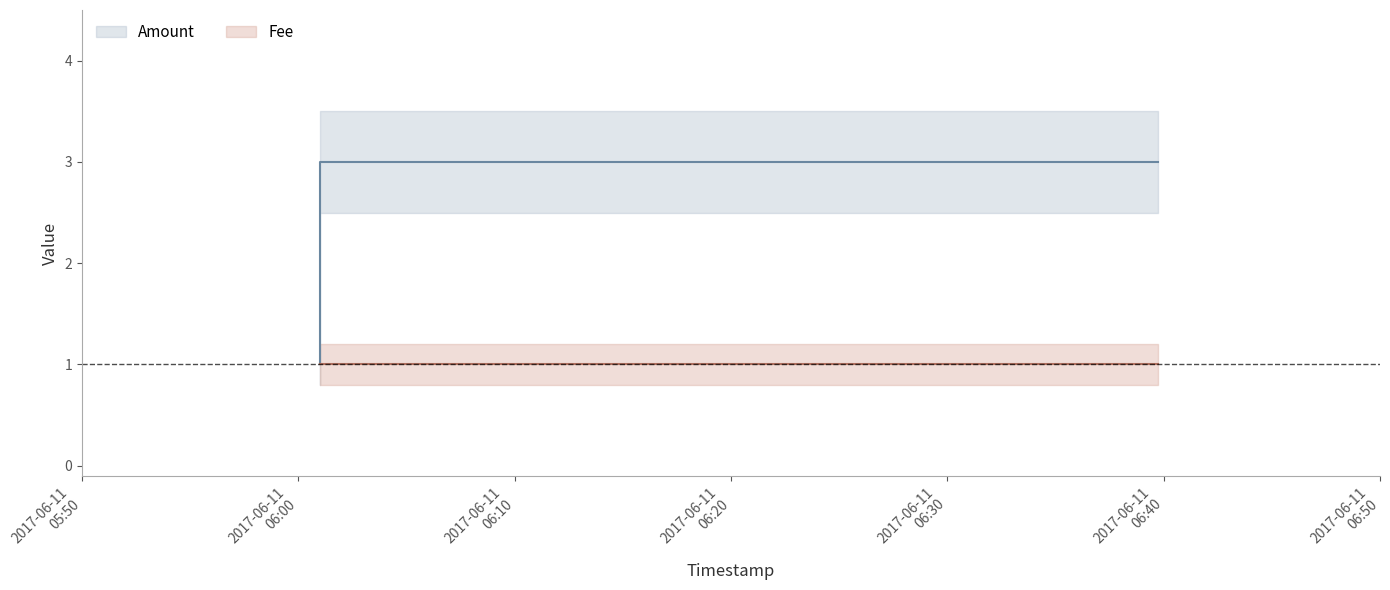

What is the average value?

2